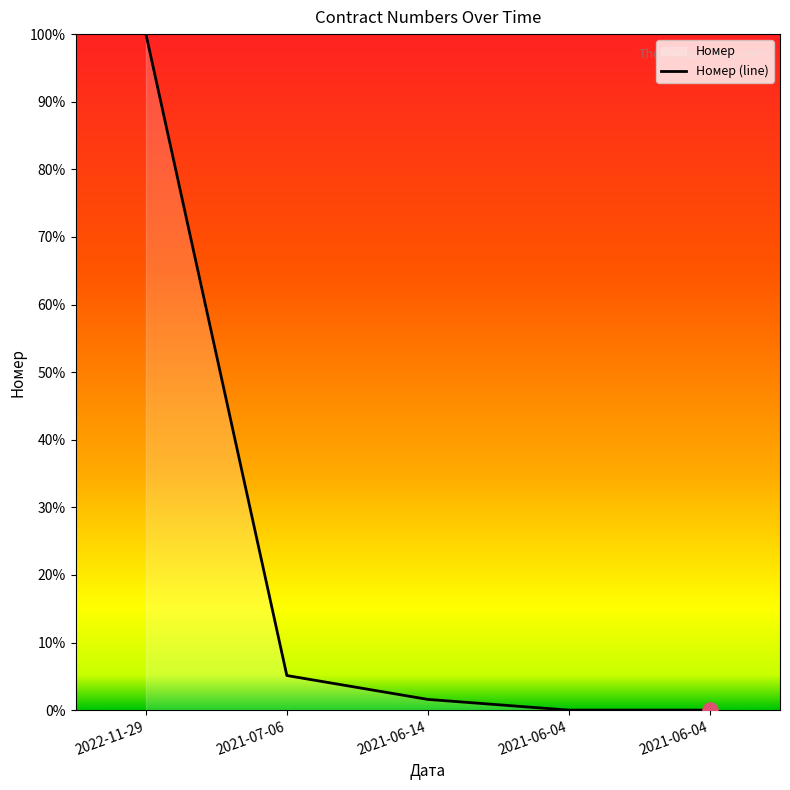

What is the change in value from 2021-07-06 to 2021-06-04?

-5.1